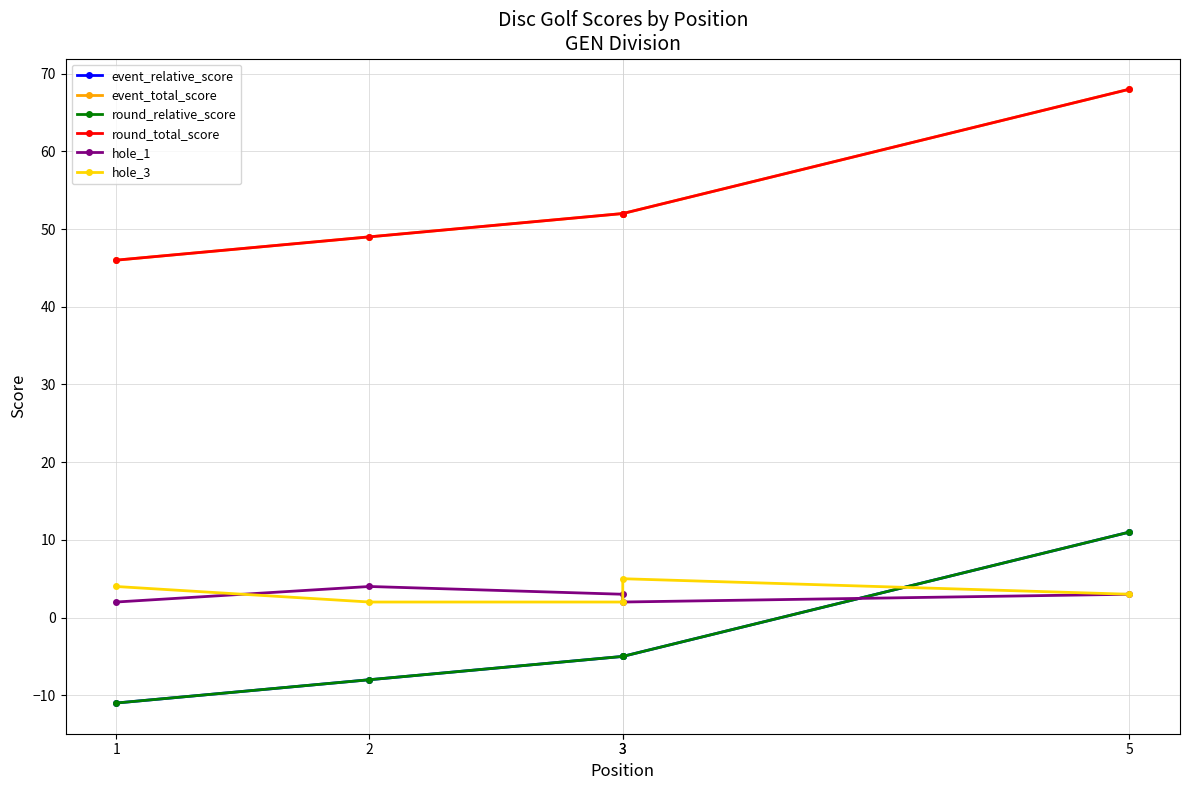

Reading left to right, extract all data points from this chart.

event_relative_score: -11	-8	-5	-5	11
event_total_score: 46	49	52	52	68
round_relative_score: -11	-8	-5	-5	11
round_total_score: 46	49	52	52	68
hole_1: 2	4	3	2	3
hole_3: 4	2	2	5	3